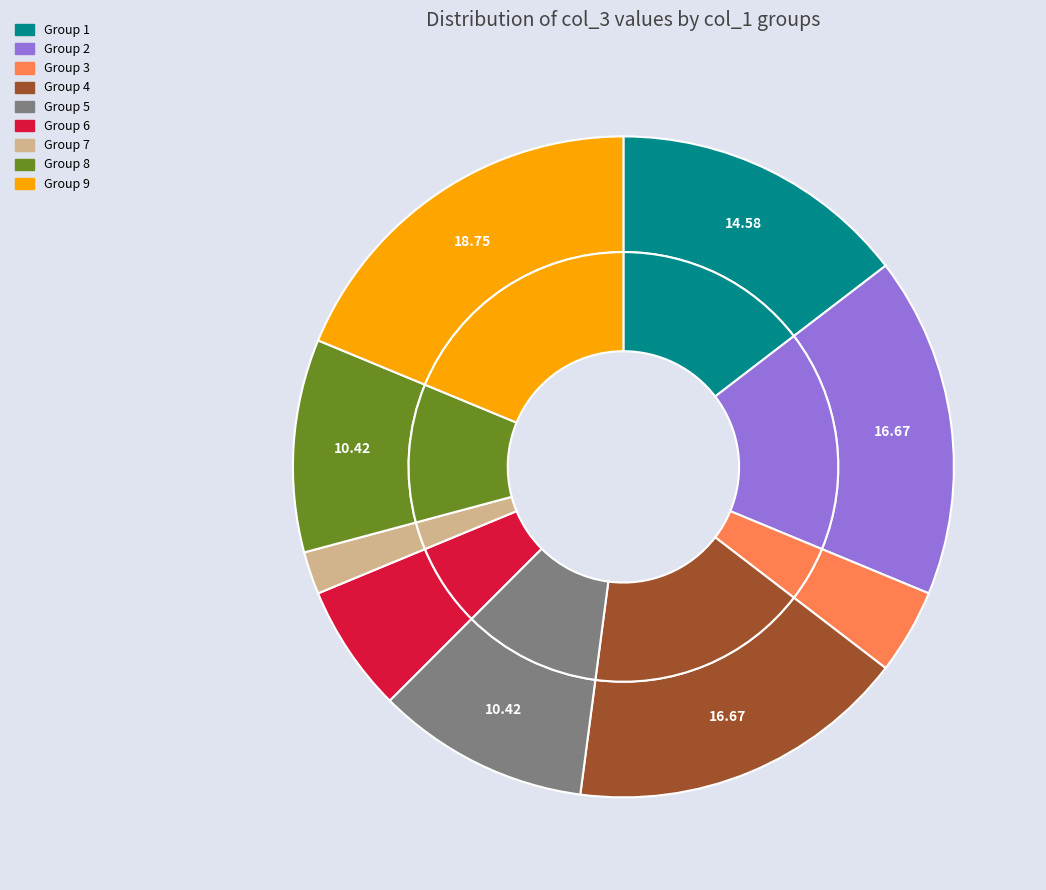

How many slices are in this pie chart?

9